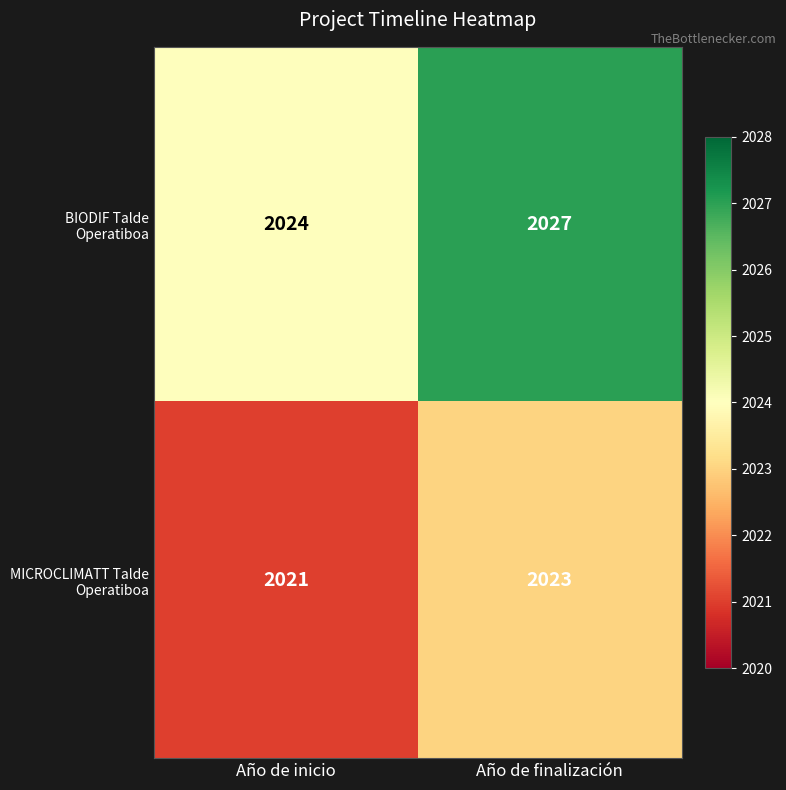

Which label corresponds to the largest value in the chart?

Año de finalización